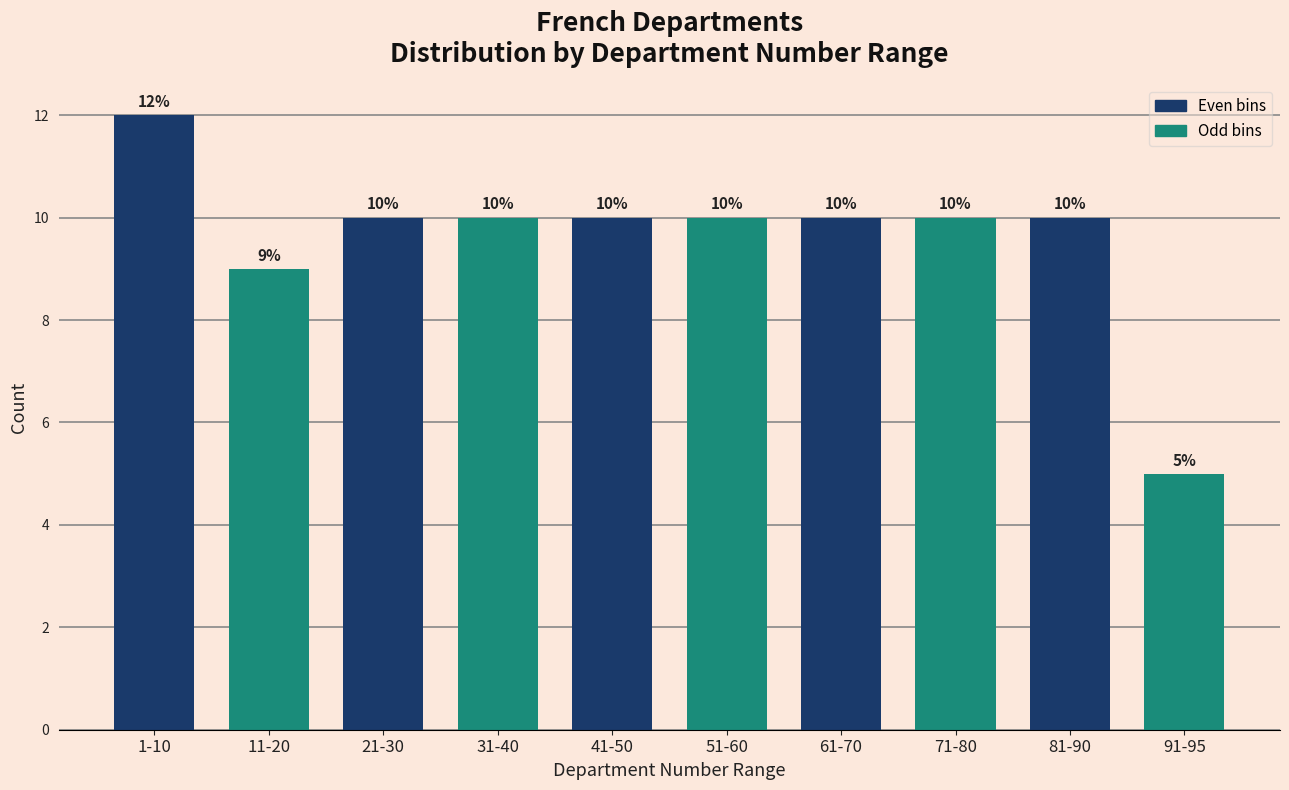

Reading left to right, extract all data points from this chart.

12	9	10	10	10	10	10	10	10	5